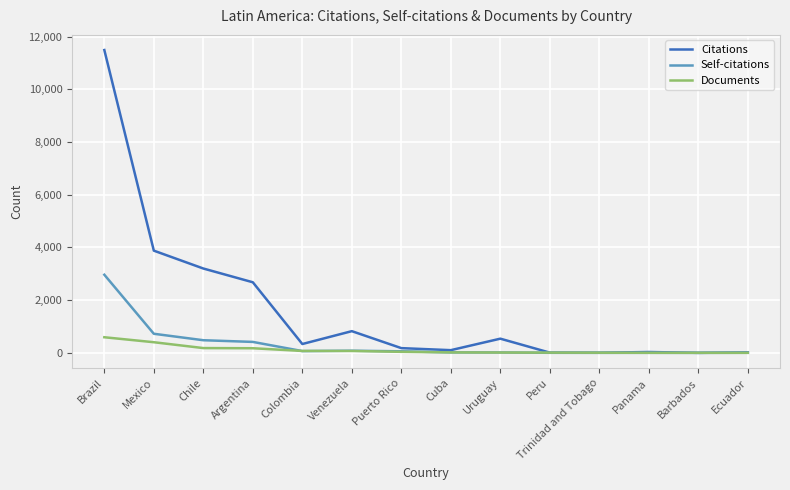

Which series has the largest range (max minus min)?

Citations